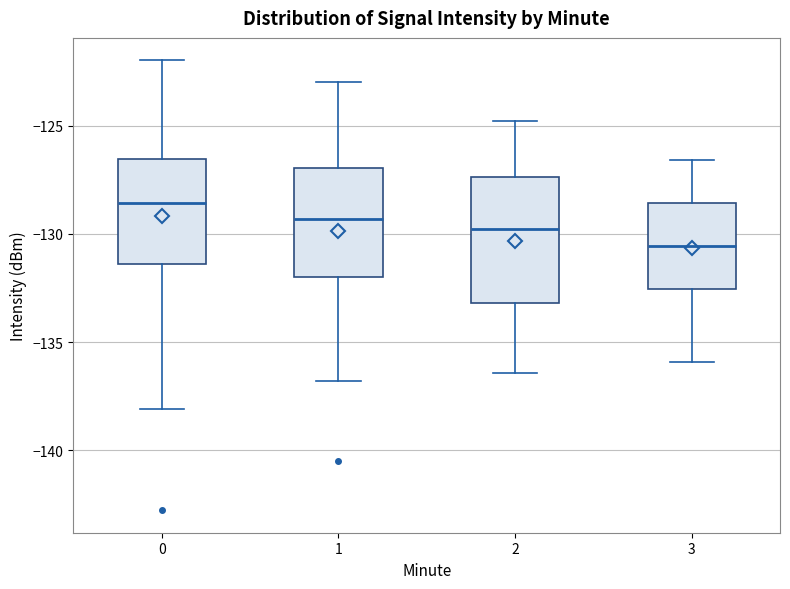

Which box's median line is the lowest?

3